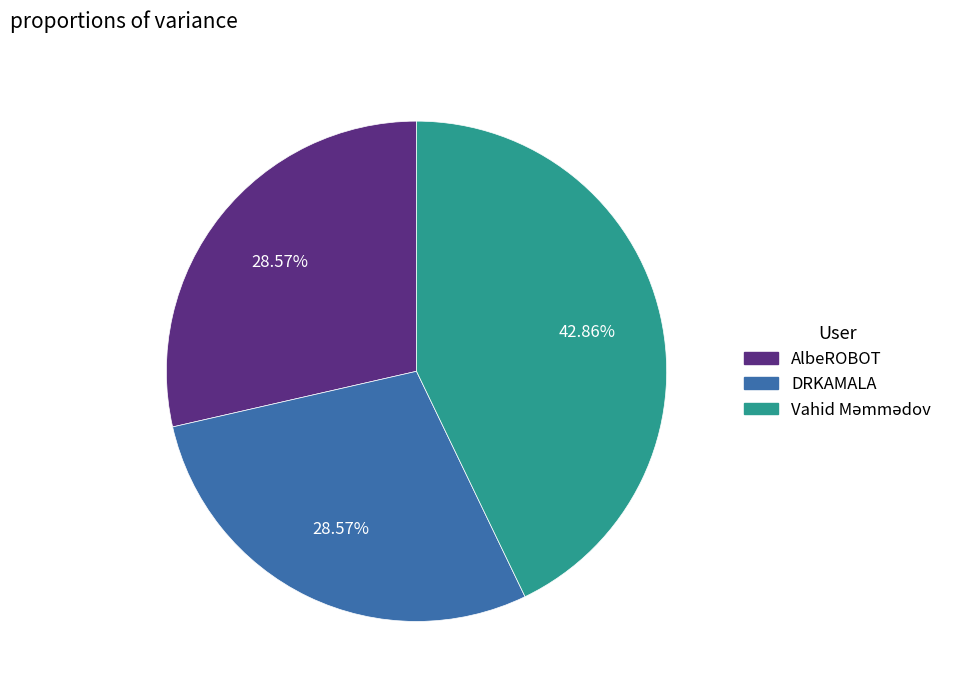

What is the ratio of the value at AlbeROBOT to the value at DRKAMALA?

1.0